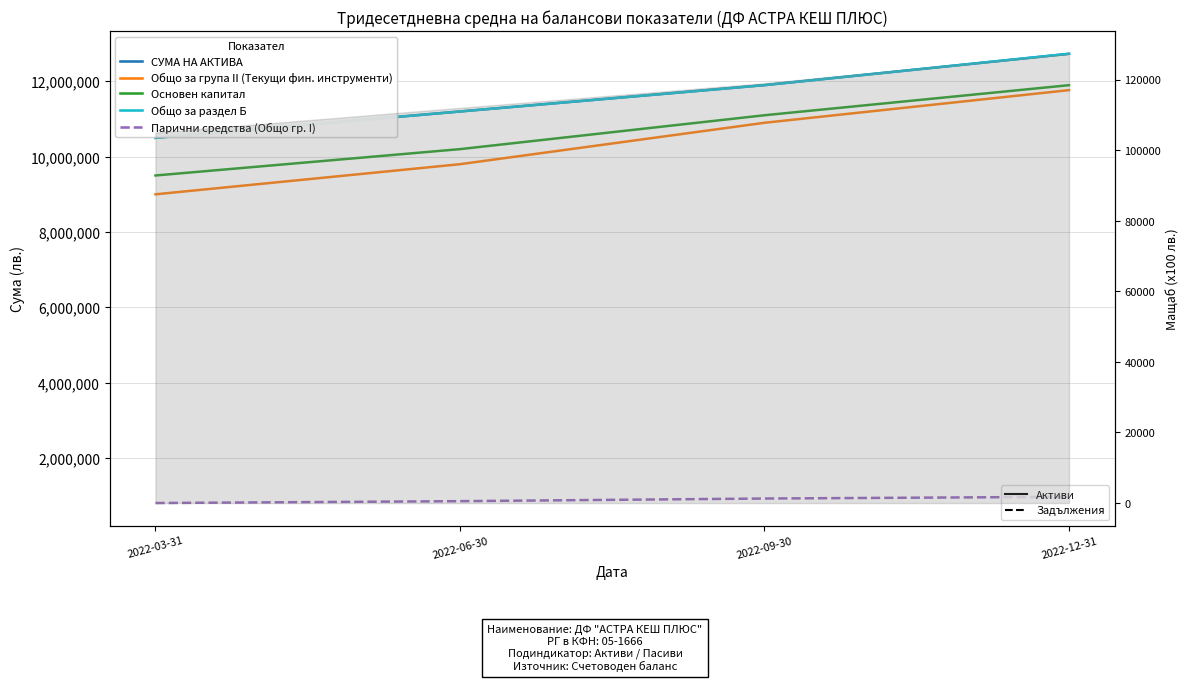

How many data points in Общо за раздел Б are above 11900000?

1